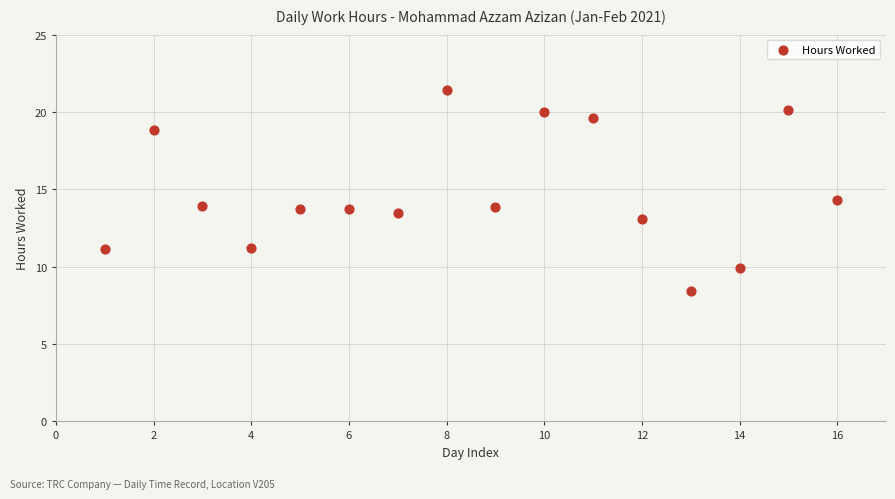

What is the range of Y values (max minus min)?

13.0